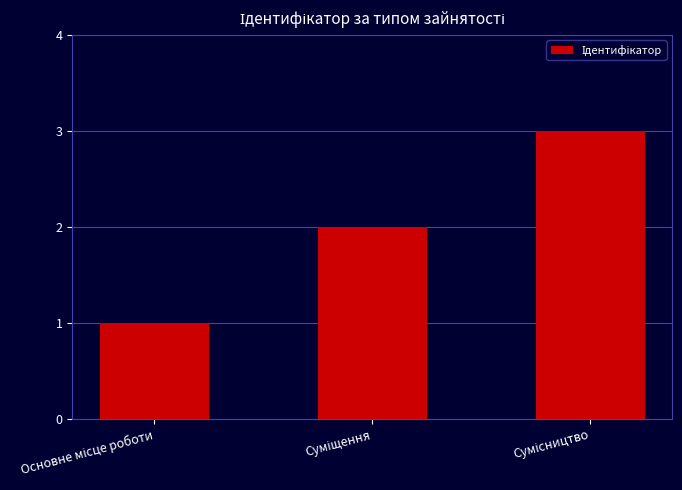

How many categories are shown in the chart?

3